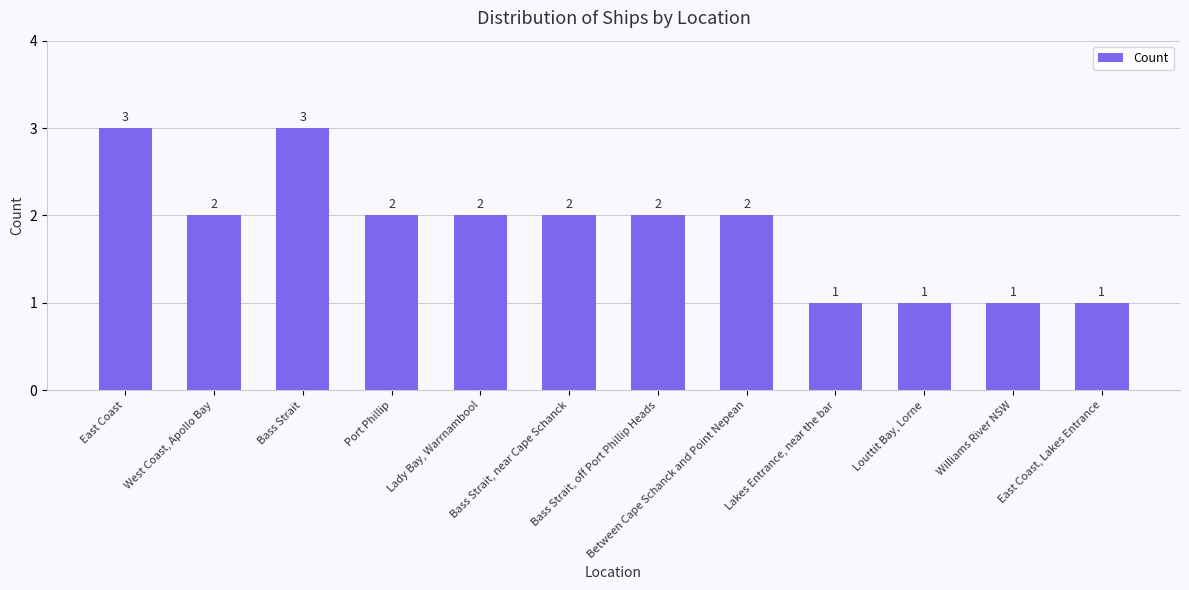

What is the minimum value shown in the chart?

1